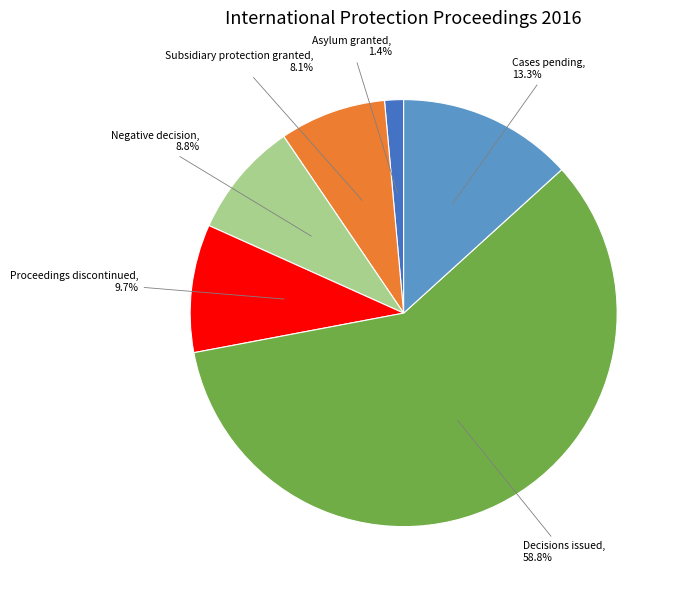

Does any single category account for the majority?

Yes